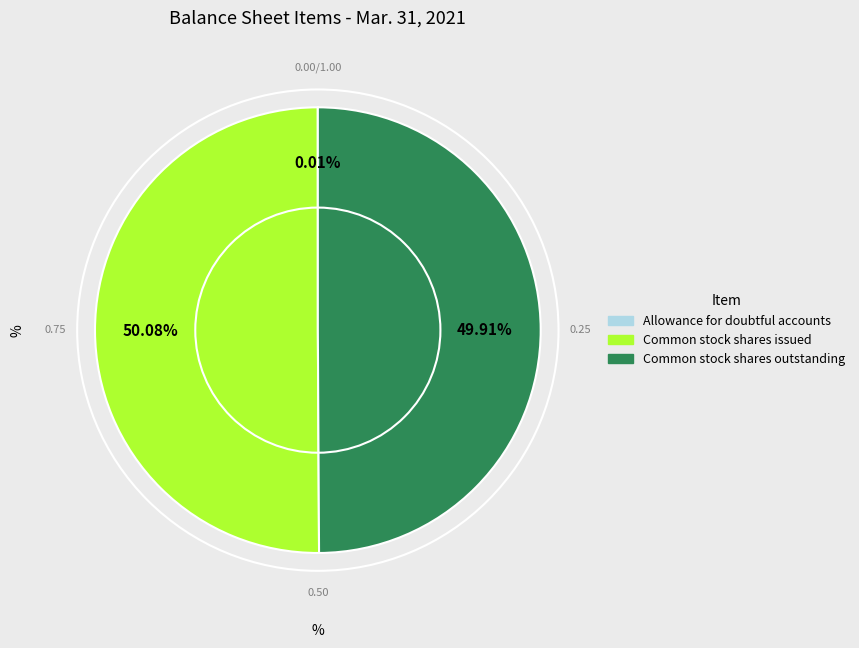

To the nearest percent, what percentage of the pie is Common stock shares outstanding?

50%